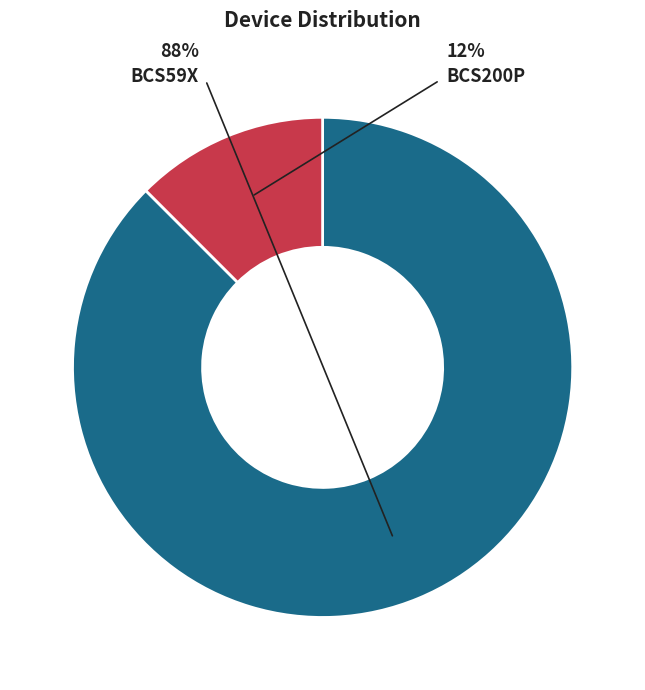

What percentage is NOT represented by BCS59X?

12.5%